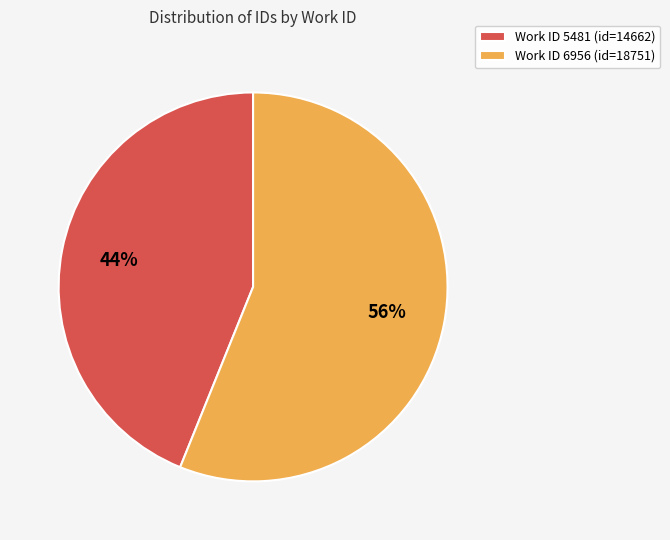

What is the ratio of the value at Work ID 6956 (id=18751) to the value at Work ID 5481 (id=14662)?

1.3